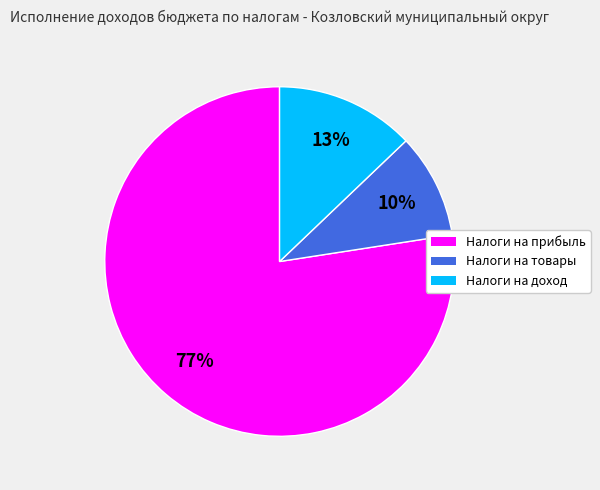

Is there any slice that represents more than half of the pie?

Yes